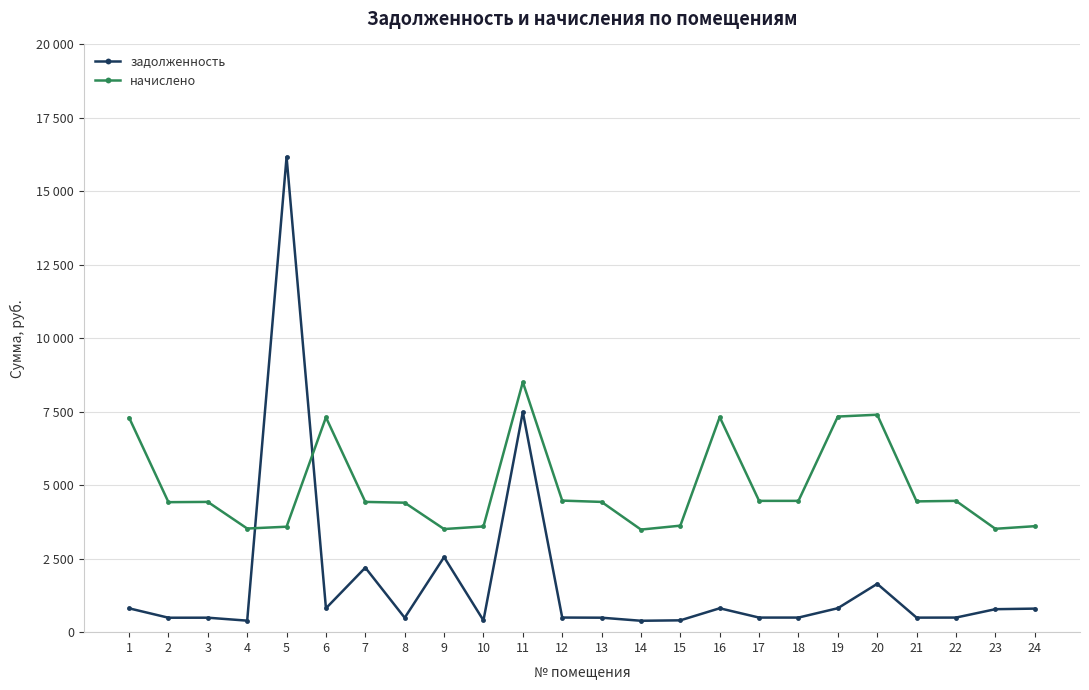

Reading left to right, transcribe all the data shown in this chart.

задолженность: 1=811.3	2=491.5	3=492.5	4=391.8	5=16172.0	6=812.3	7=2196.4	8=489.6	9=2554.5	10=399.7	11=7491.6	12=497.4	13=492.5	14=387.9	15=402.7	16=813.3	17=496.5	18=496.5	19=815.3	20=1644.3	21=494.5	22=496.5	23=781.7	24=801.4
начислено: 1=7301.8	2=4423.8	3=4432.6	4=3526.6	5=3588.8	6=7310.7	7=4432.6	8=4405.9	9=3508.8	10=3597.7	11=8510.0	12=4477.1	13=4432.6	14=3491.0	15=3624.3	16=7319.6	17=4468.1	18=4468.1	19=7337.3	20=7399.5	21=4450.4	22=4468.1	23=3517.7	24=3606.5